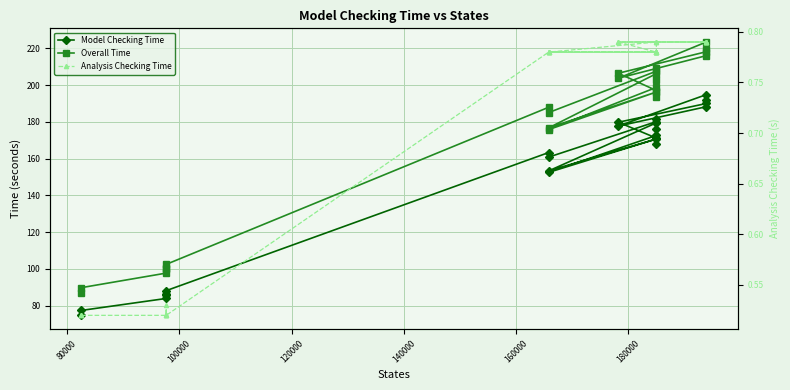

True or false: Analysis Checking Time and Overall Time cross at least once.

False